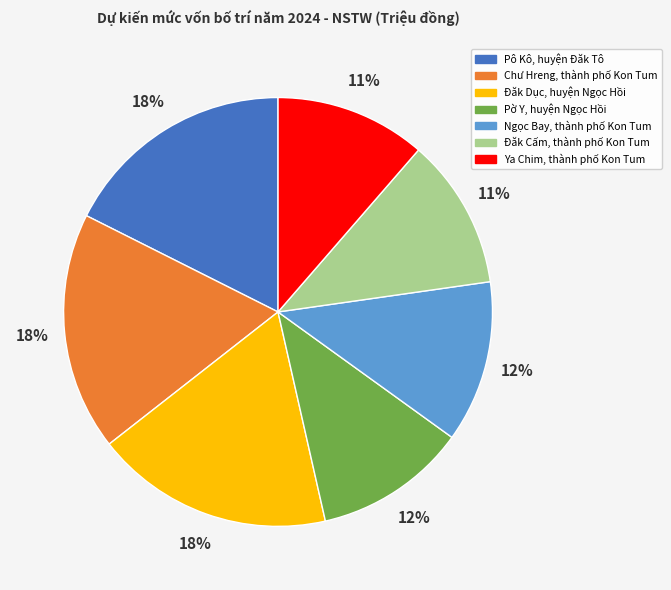

True or false: Pô Kô, huyện Đăk Tô accounts for 18% of the total.

True